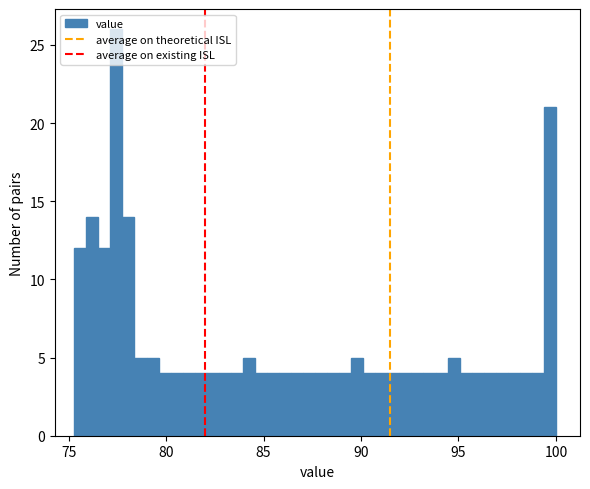

Read against the x-axis, roughly where is the centre of the tallest bar?

77.5